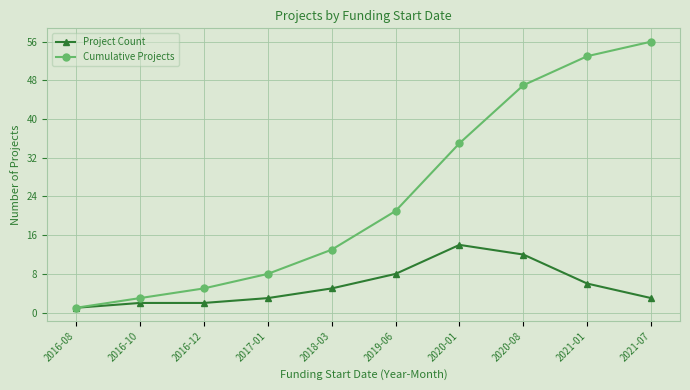

What is the minimum value shown in the chart?

1